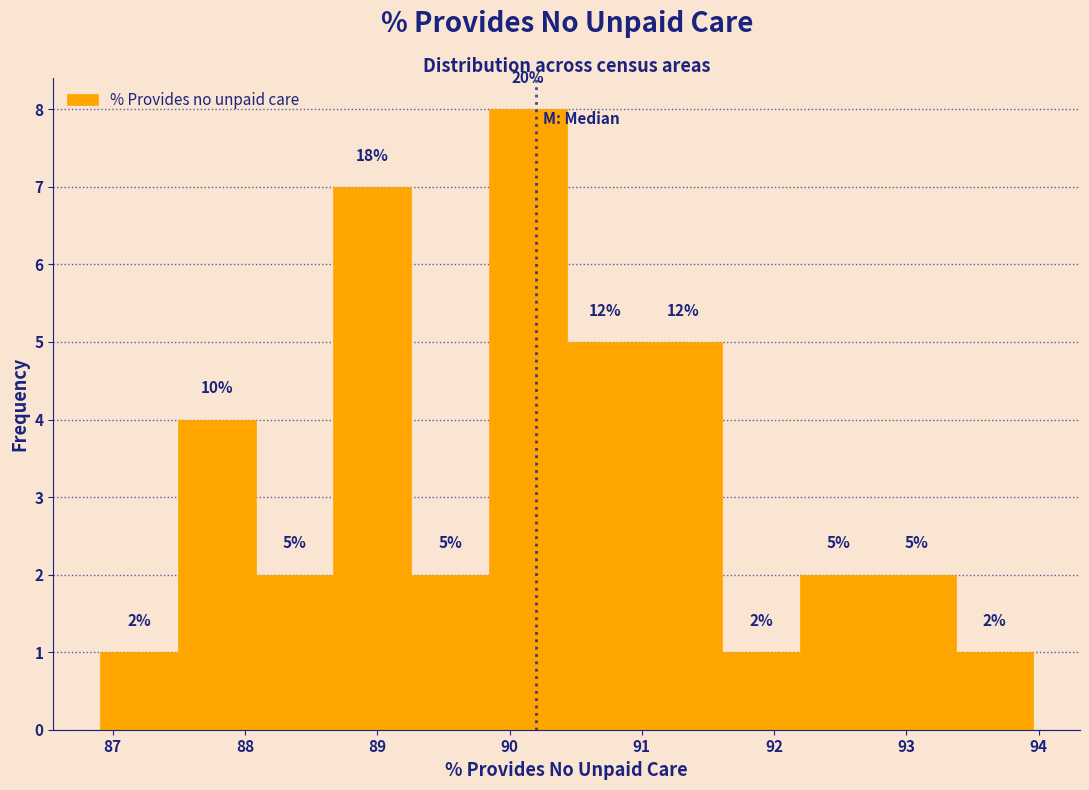

Which range on the x-axis has the tallest bar?

89.8 to 90.4